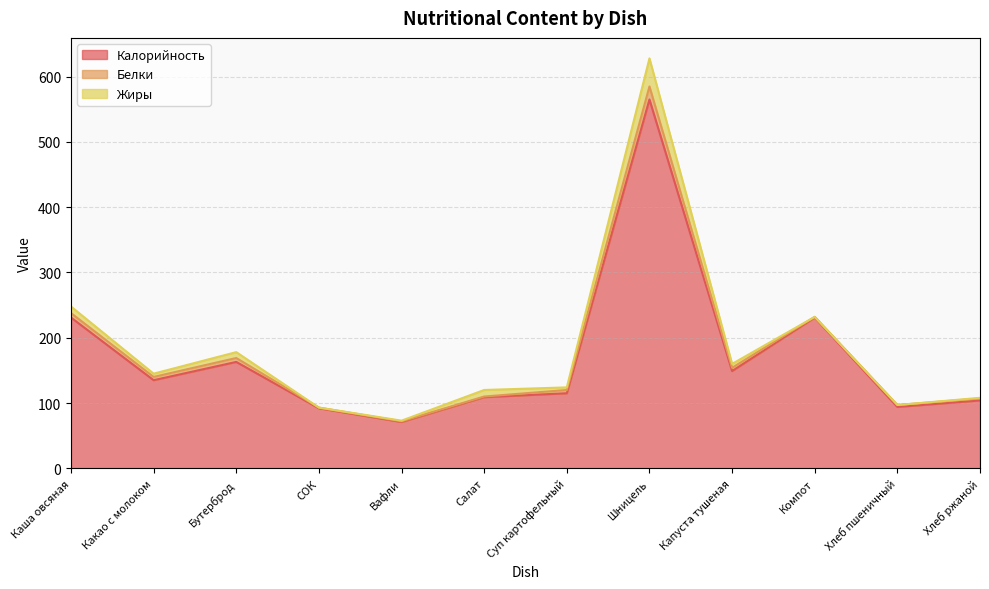

What is the label of the 1st point from the right?

Хлеб ржаной